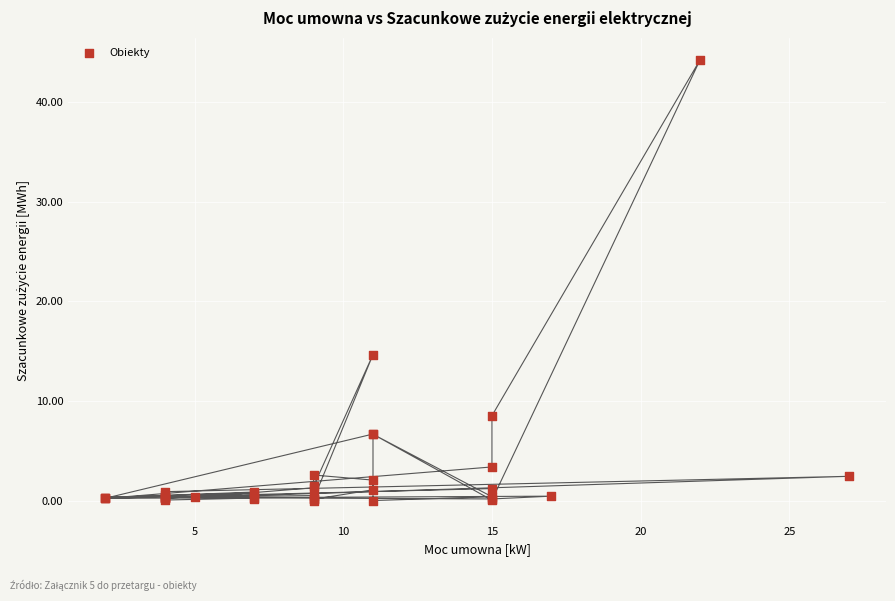

What Y value in the scatter plot is closest to 22?

14.7